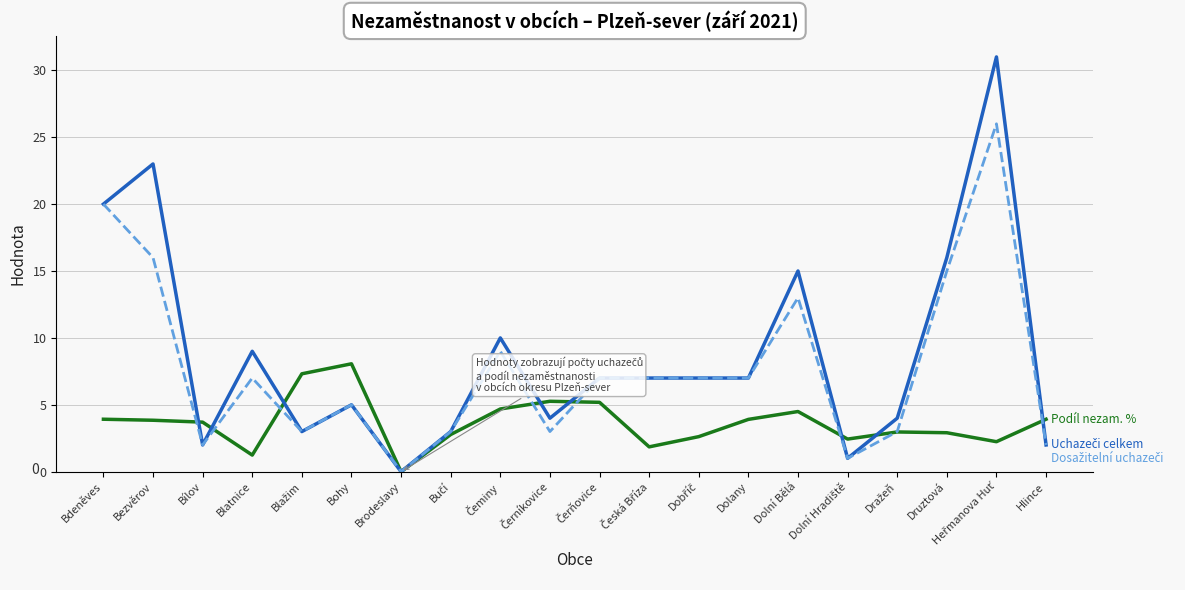

What is the total value across all series at Blatnice?

17.2